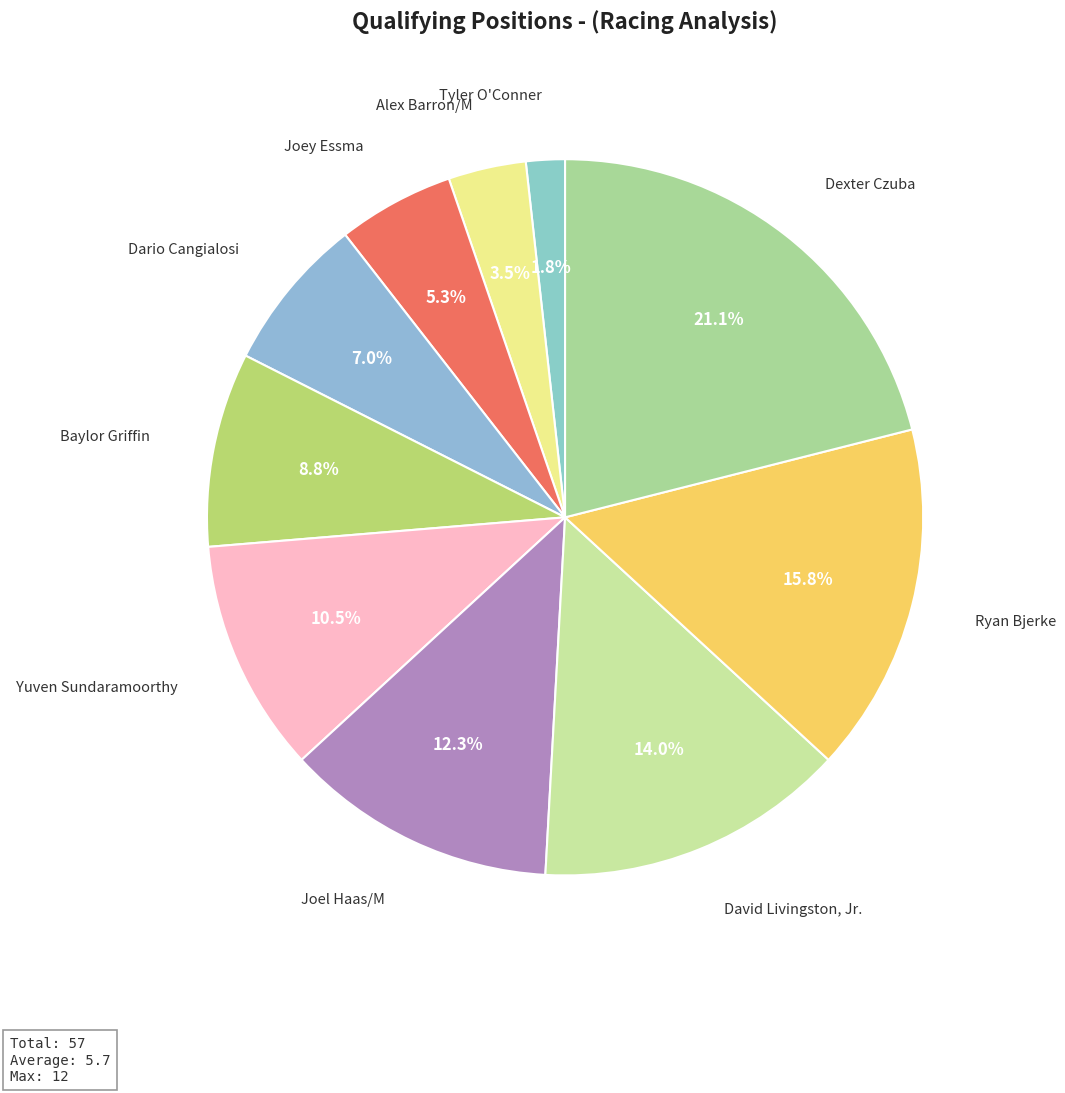

How many segments does this pie chart have?

10